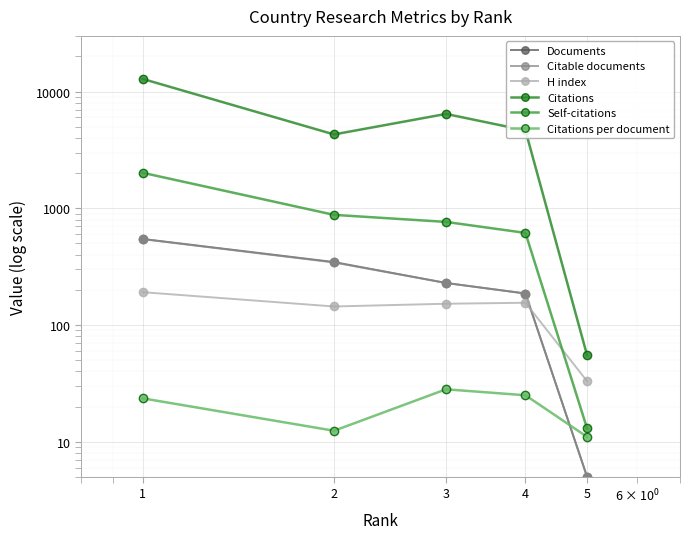

How many lines are shown in the chart?

6